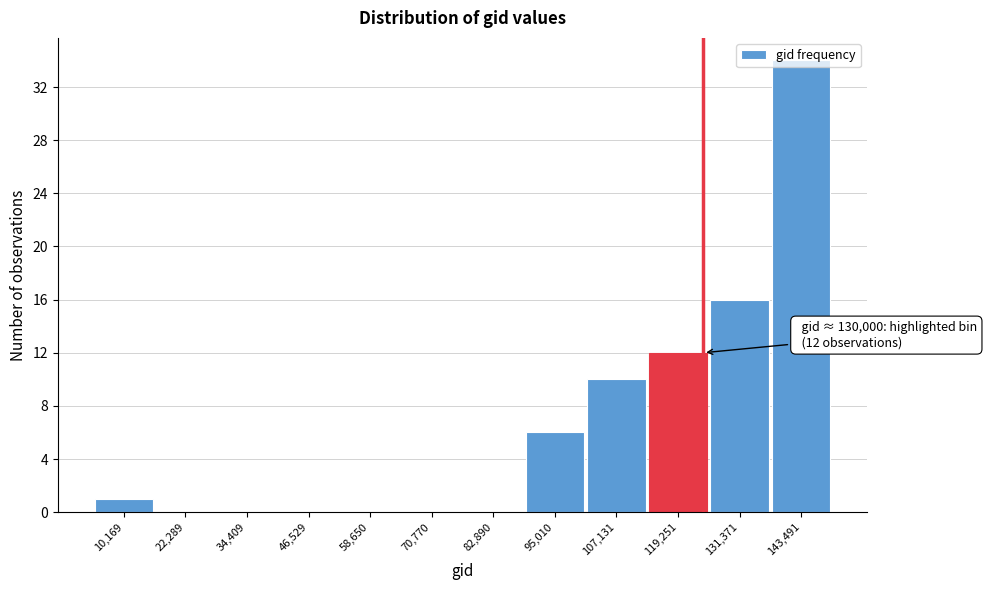

The chart shows a value of 0 at 34,409. True or false?

True